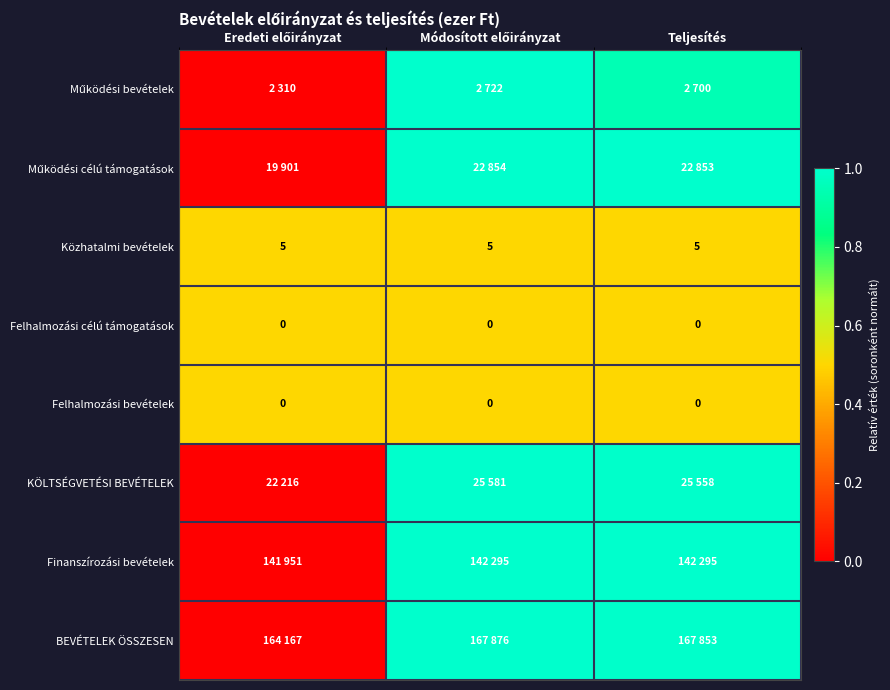

The Működési célú támogatások series shows -0.4 at Eredeti előirányzat. True or false?

False